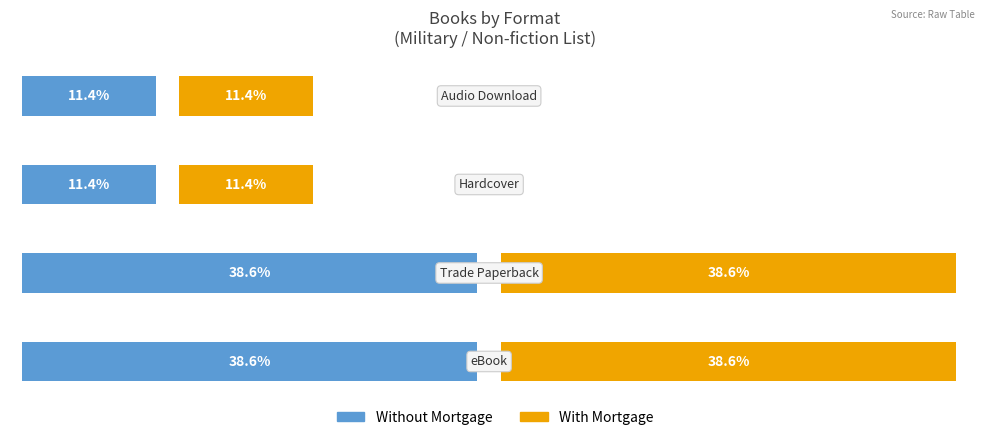

What is the sum of all With Mortgage values?

100.0